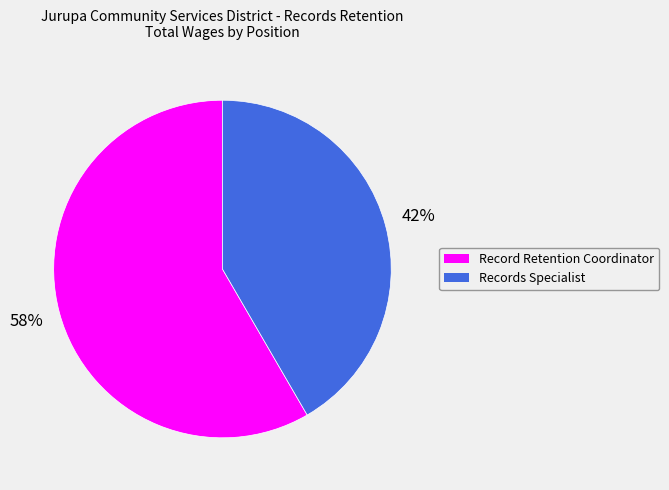

Which category has the smallest portion of the pie?

Records Specialist